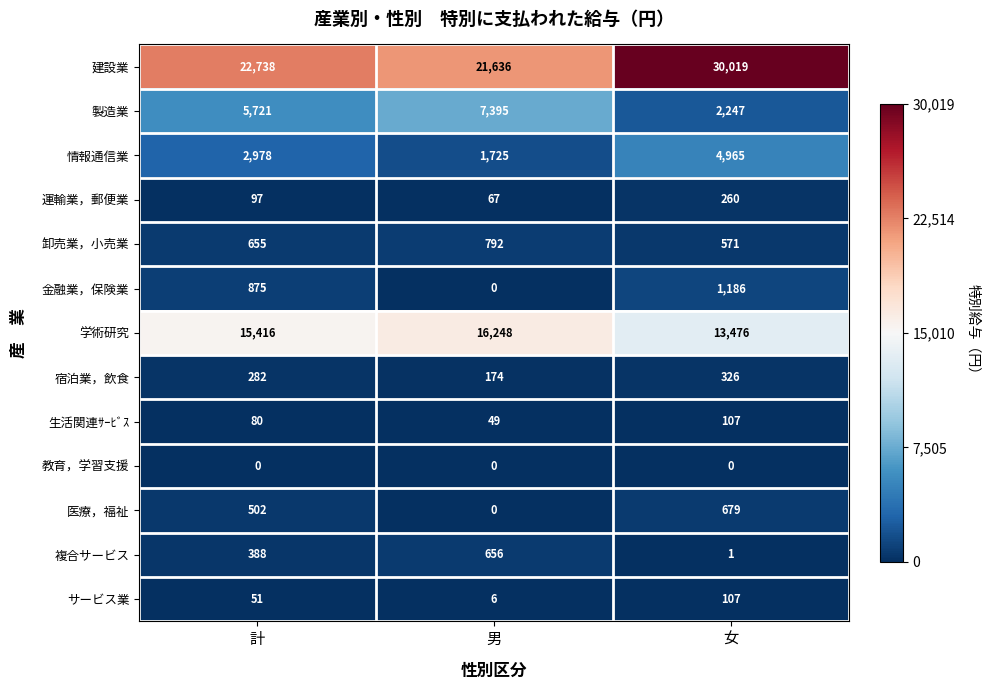

At which category is the sum across all series the highest?

女